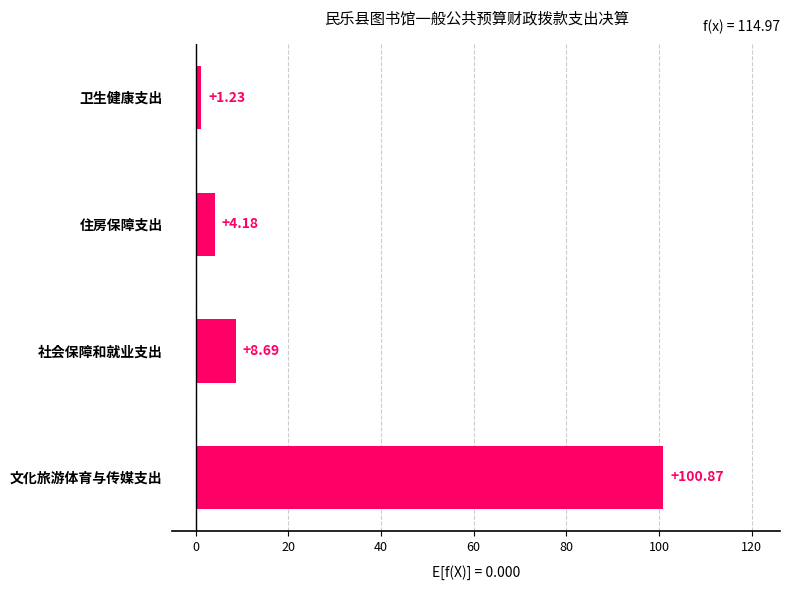

What is the greatest value displayed?

100.9